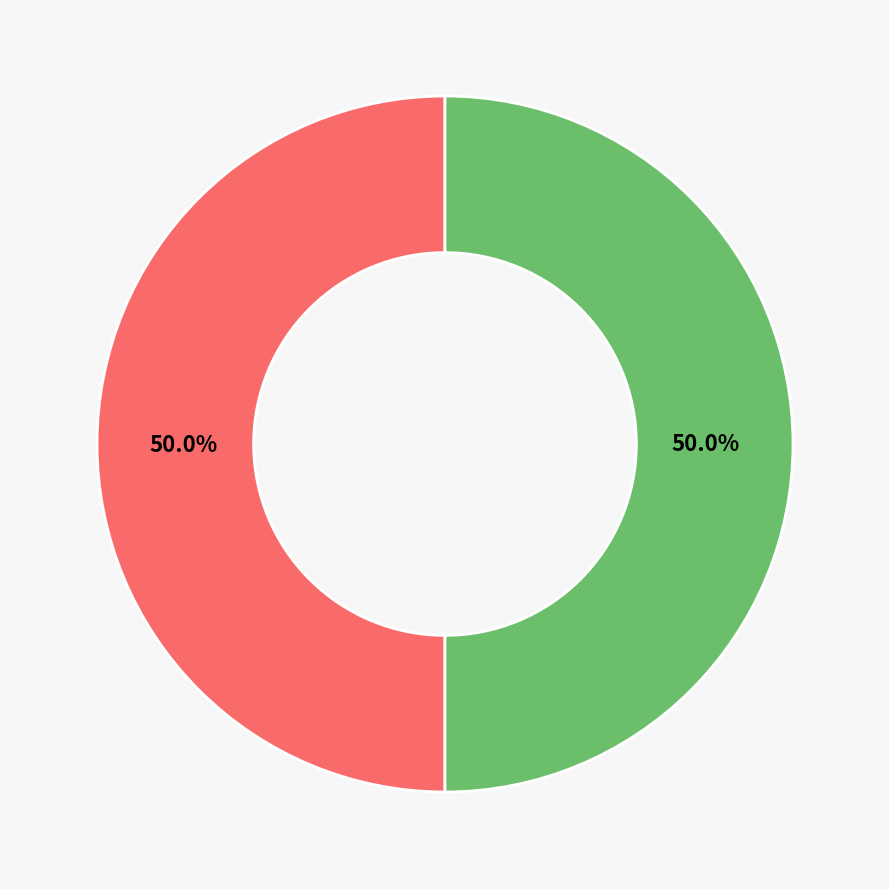

Do Regular and Vote together represent more than half of the pie?

Yes